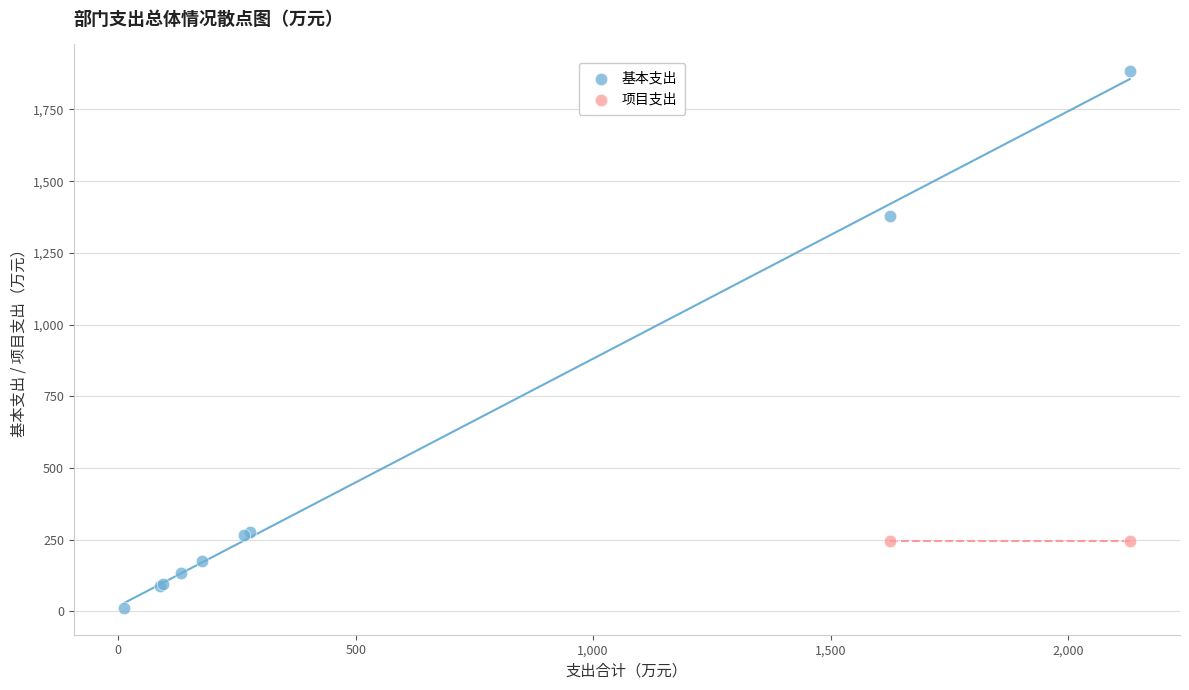

What are all the series names shown in the legend?

基本支出, 项目支出